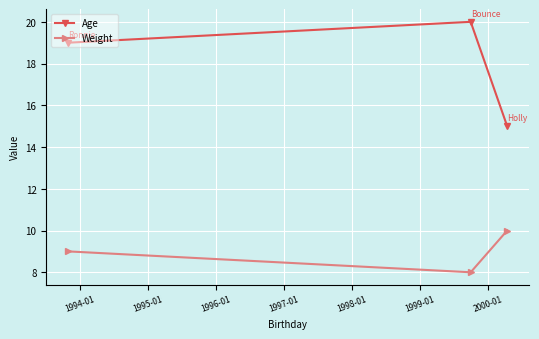

What is the average value of the Weight series?

9